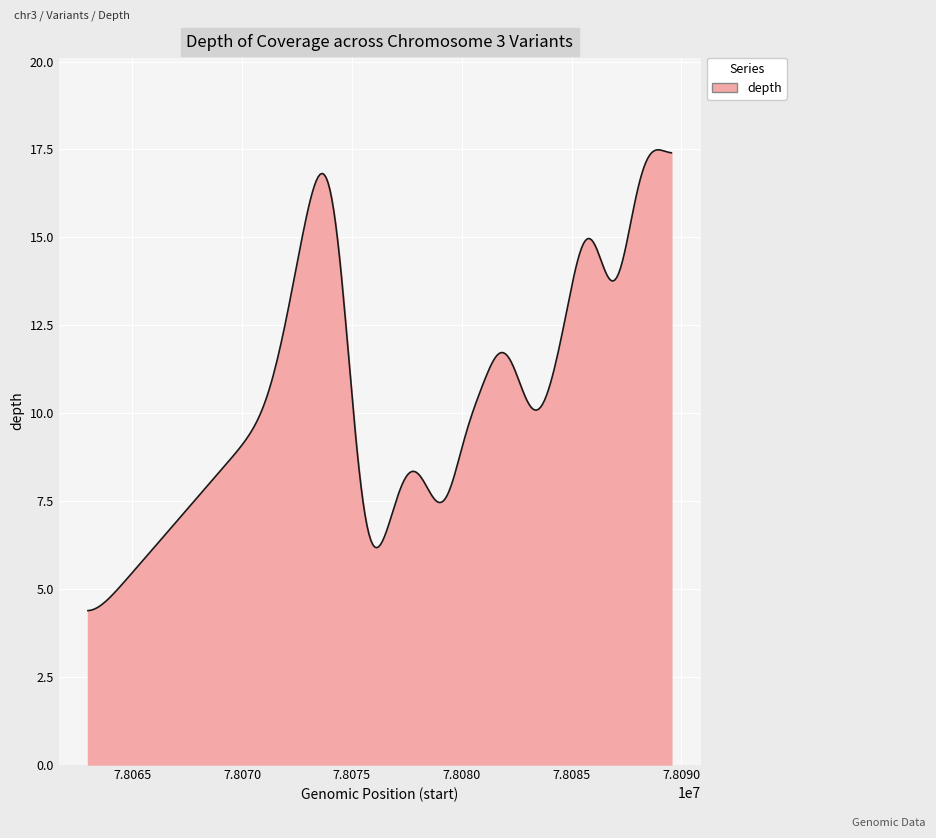

What is the smallest value displayed?

4.4